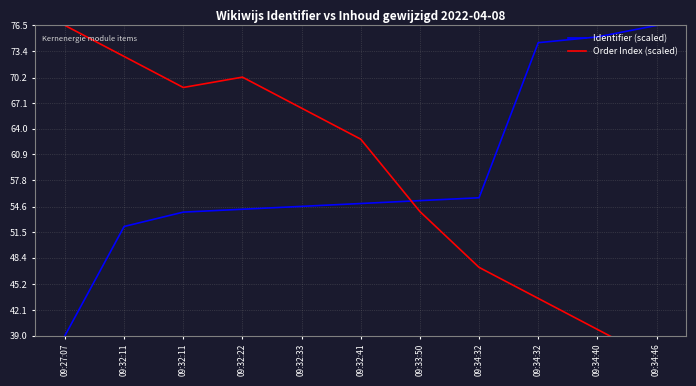

What is the difference between the maximum and minimum values in the Order Index (scaled) series?

40.5